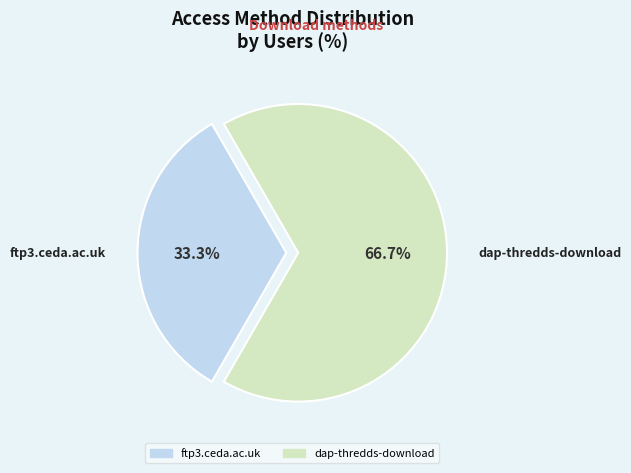

Is the sum of ftp3.ceda.ac.uk and dap-thredds-download greater than half?

Yes